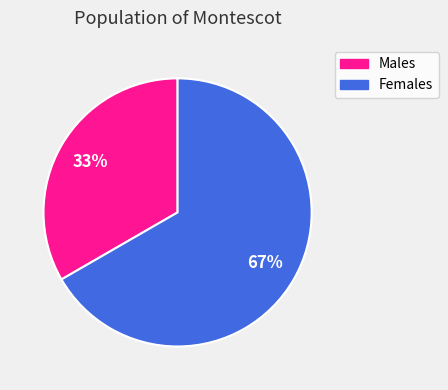

Count the number of slices in the pie.

2